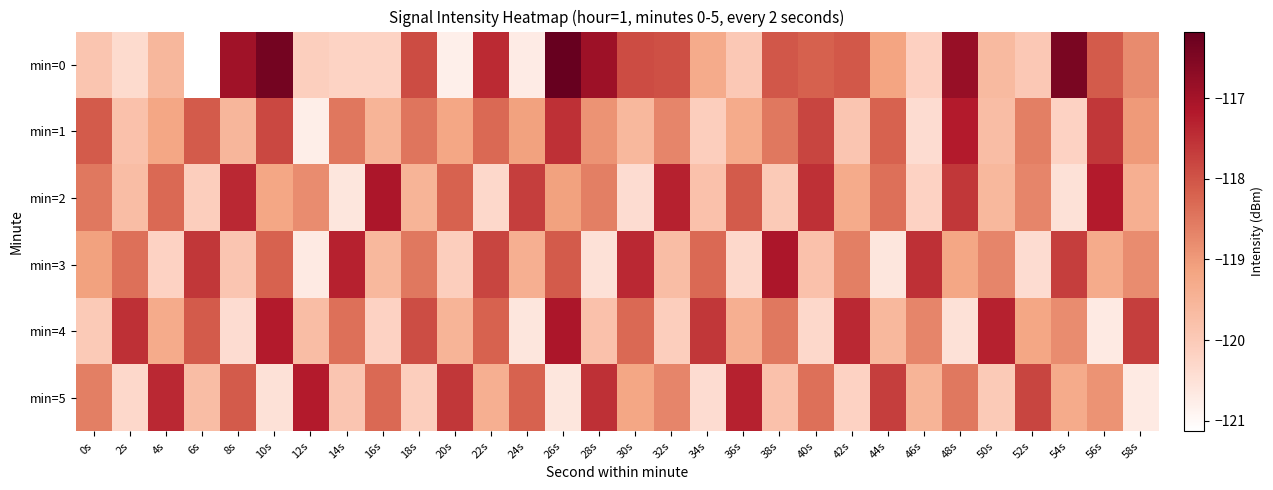

Which has a higher value, 40s or 12s?

40s